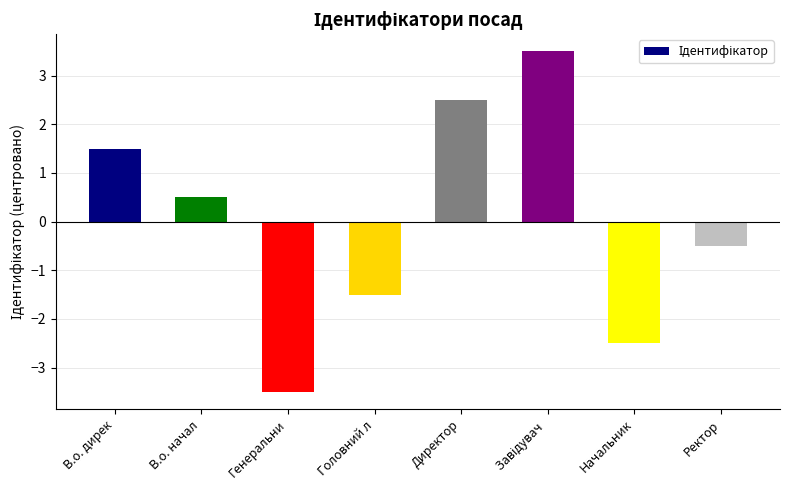

How many values are above zero?

4